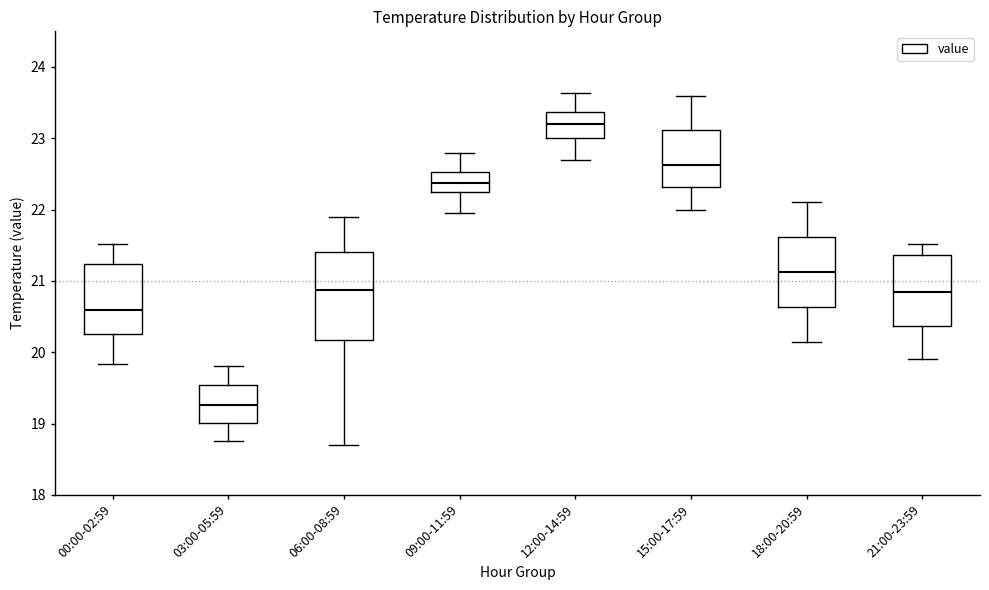

Where does the lower whisker of the box for 15:00-17:59 end on the y-axis? The values are not printed on the chart, so give them approximately, as read against the axis.

22.0